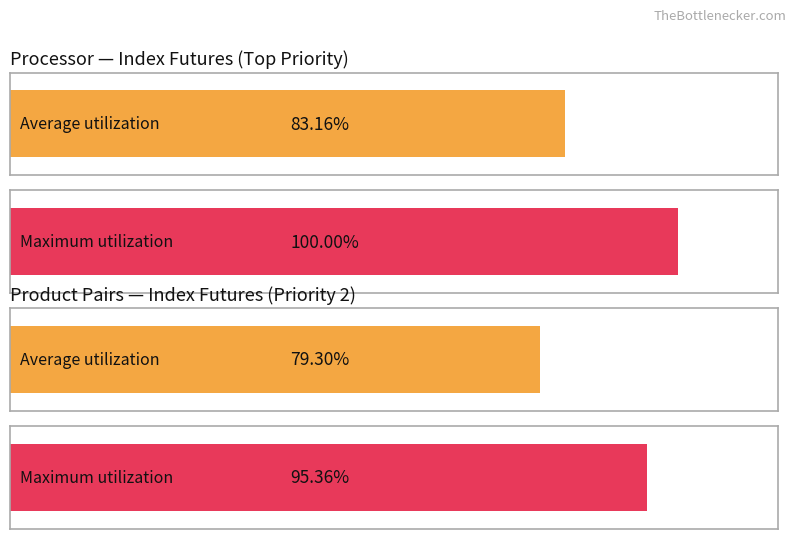

Are the bars grouped side by side (vs. stacked)?

Yes